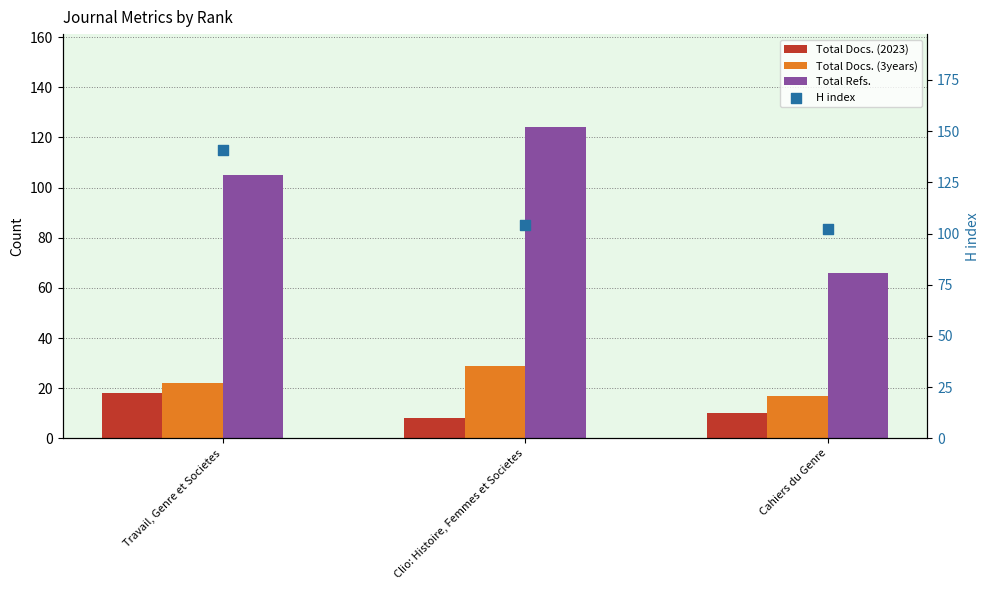

At which category is the sum across all series the highest?

Travail, Genre et Societes